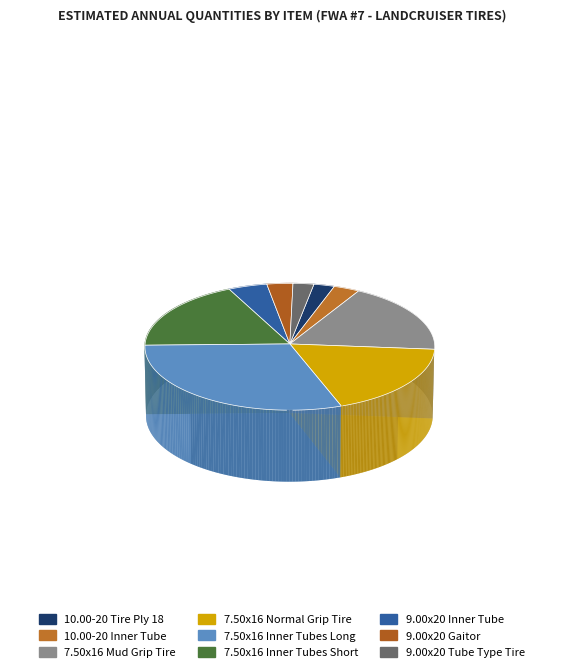

How many slices are in this pie chart?

9